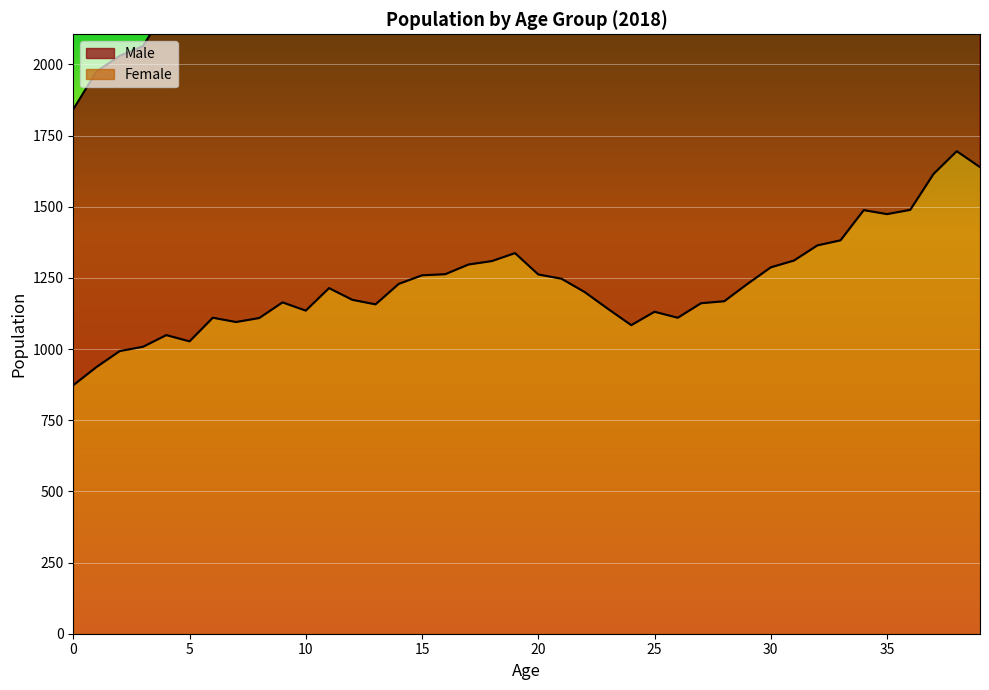

List the series in order of their peak value, lowest first.

Female, Male